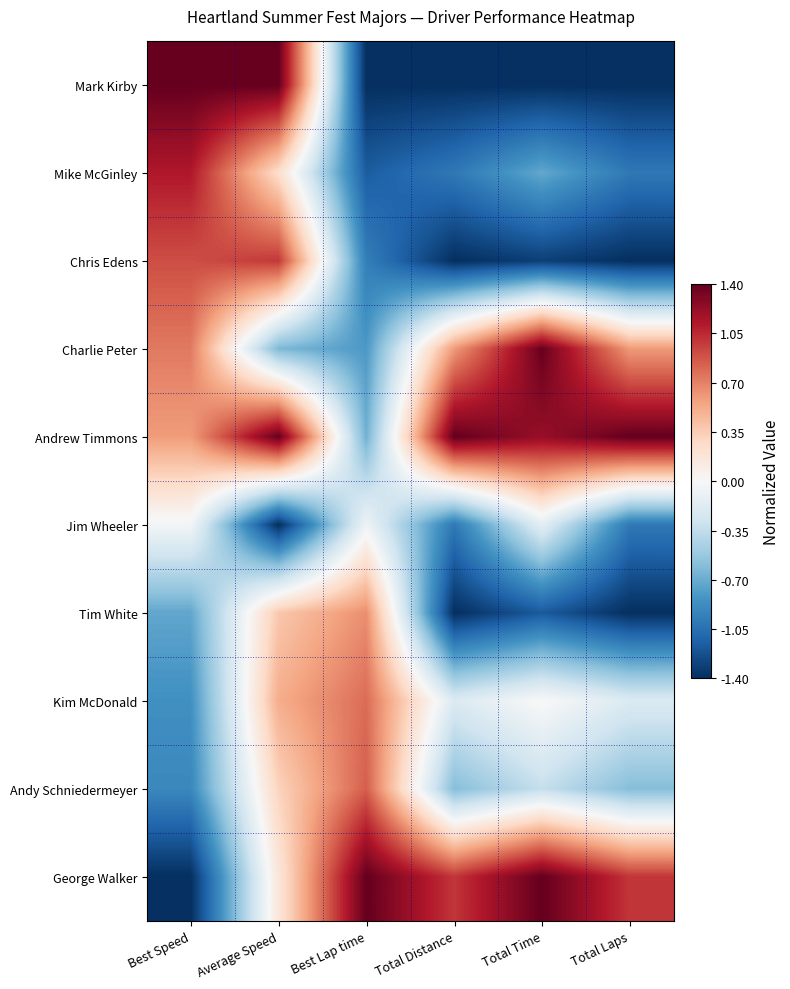

Between Best Speed and Total Distance, which is larger?

Best Speed